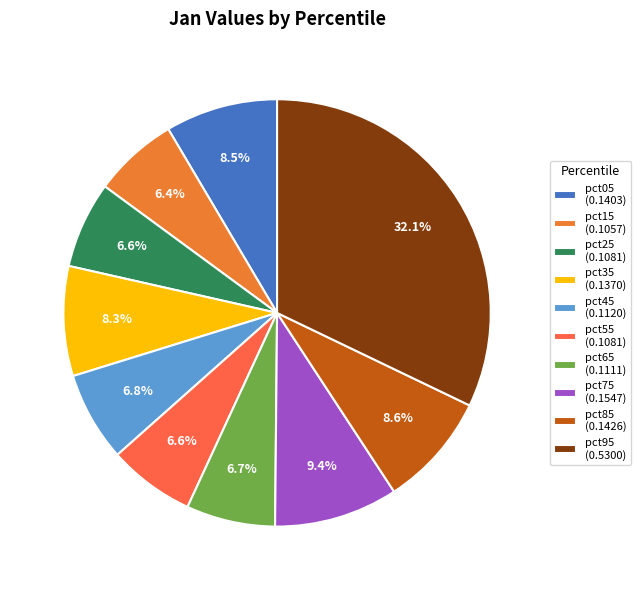

True or false: pct25 accounts for 7% of the total.

True